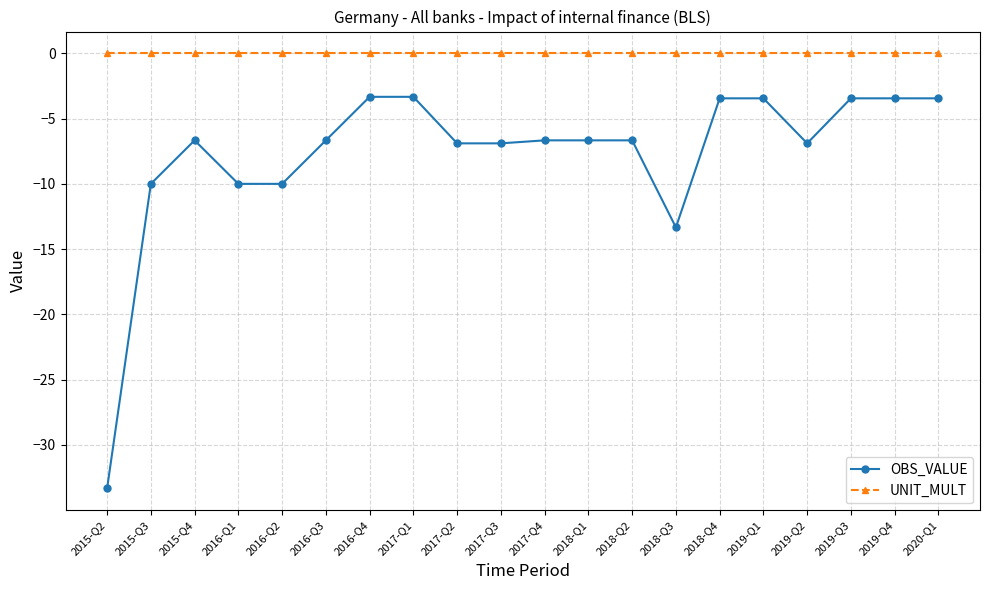

True or false: OBS_VALUE and UNIT_MULT cross at least once.

False